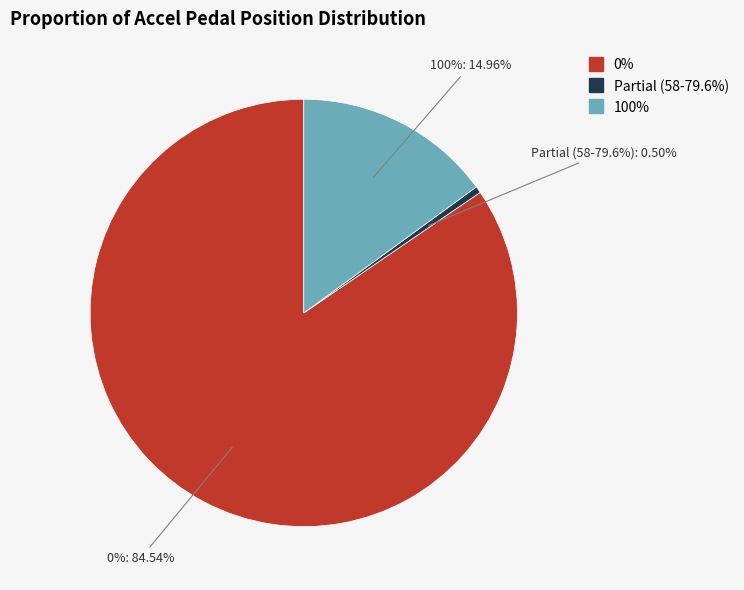

What percentage is NOT represented by 100?

85.0%